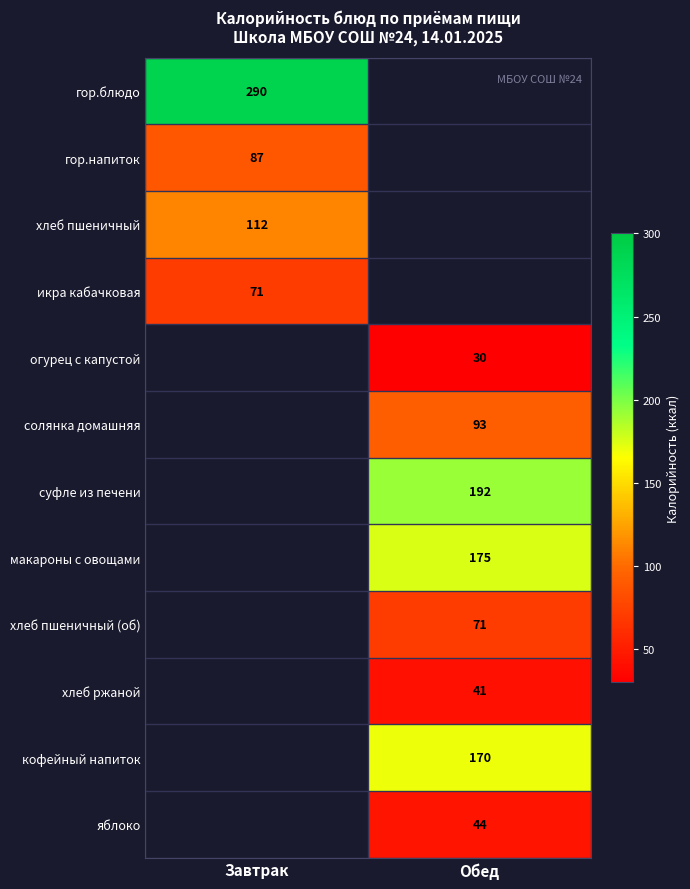

How many distinct data groups are displayed?

12